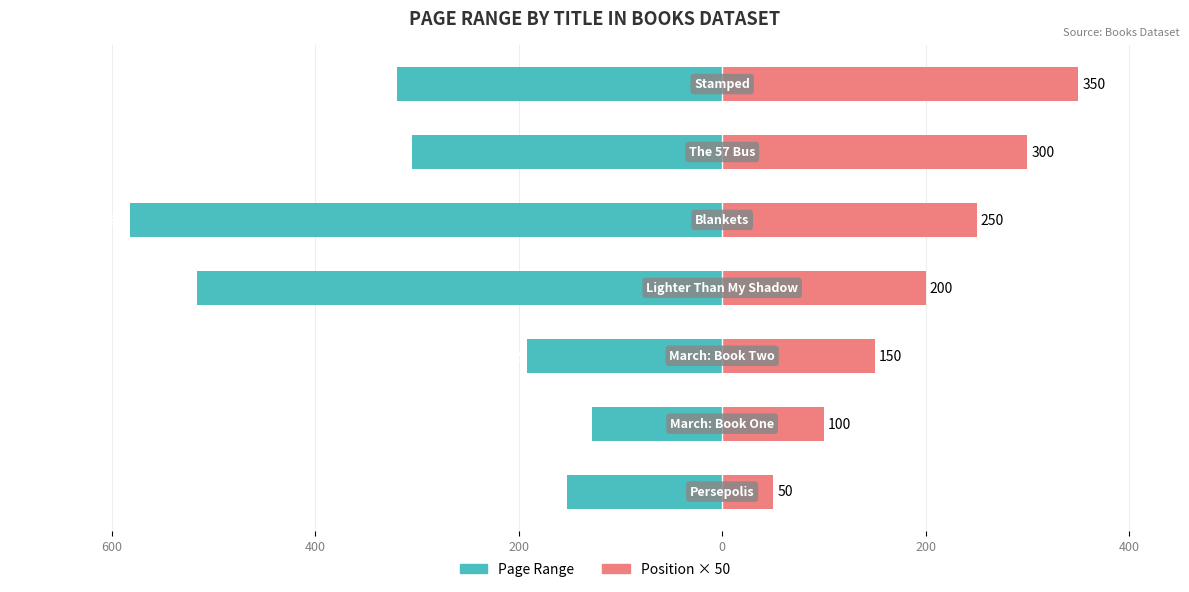

What is the average value of the Position × 50 series?

200